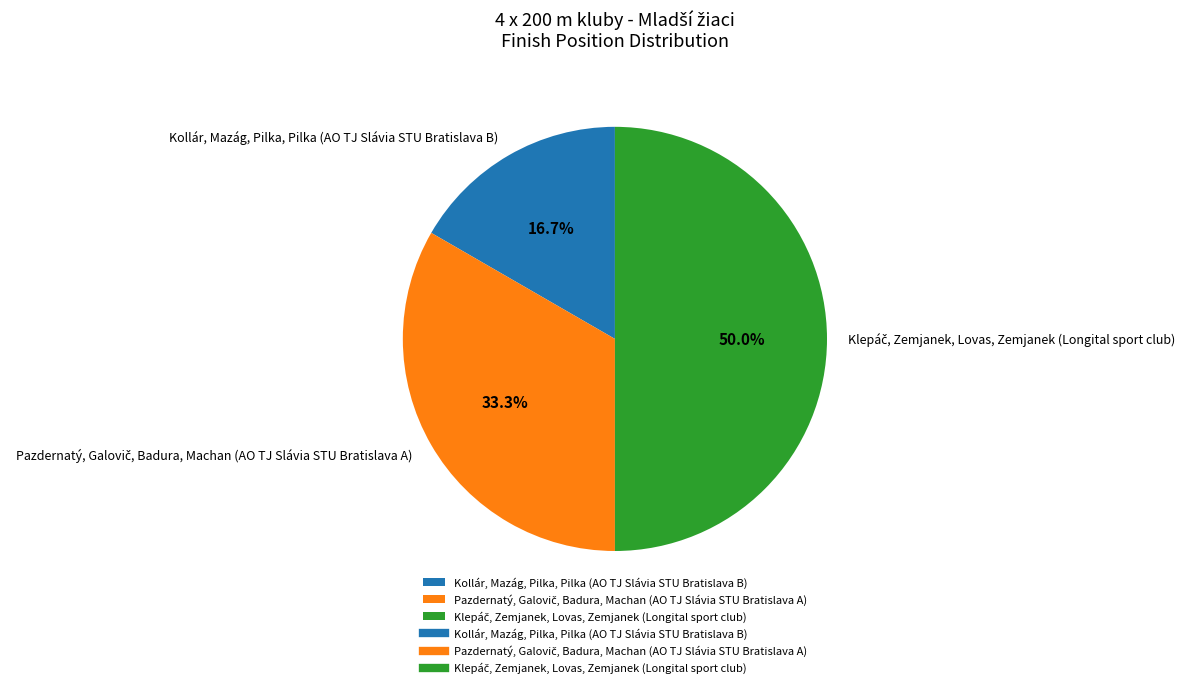

To the nearest percent, what is the difference between the largest and smallest slice percentages?

33%